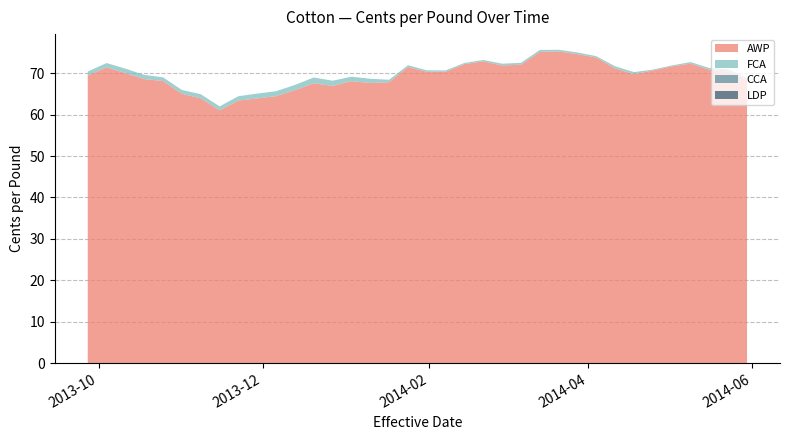

Reading left to right, extract all data points from this chart.

AWP: 2013-09-27=69.5	2013-10-04=71.5	2013-10-11=70.0	2013-10-18=68.6	2013-10-25=68.1	2013-11-01=65.0	2013-11-08=64.0	2013-11-15=61.0	2013-11-22=63.4	2013-11-29=63.9	2013-12-06=64.5	2013-12-13=65.9	2013-12-20=67.6	2013-12-27=67.0	2014-01-03=68.1	2014-01-10=67.7	2014-01-17=67.8	2014-01-24=71.5	2014-01-31=70.4	2014-02-07=70.4	2014-02-14=72.2	2014-02-21=72.9	2014-02-28=71.9	2014-03-07=72.1	2014-03-14=75.2	2014-03-21=75.3	2014-03-28=74.6	2014-04-04=73.8	2014-04-11=71.2	2014-04-18=69.8	2014-04-25=70.7	2014-05-02=71.7	2014-05-09=72.3	2014-05-16=70.9	2014-05-23=70.4	2014-05-30=68.3
FCA: 2013-09-27=1.0	2013-10-04=1.0	2013-10-11=1.1	2013-10-18=1.0	2013-10-25=0.9	2013-11-01=0.9	2013-11-08=1.0	2013-11-15=1.0	2013-11-22=1.0	2013-11-29=1.2	2013-12-06=1.2	2013-12-13=1.3	2013-12-20=1.4	2013-12-27=1.2	2014-01-03=1.1	2014-01-10=1.0	2014-01-17=0.6	2014-01-24=0.4	2014-01-31=0.4	2014-02-07=0.3	2014-02-14=0.3	2014-02-21=0.3	2014-02-28=0.4	2014-03-07=0.5	2014-03-14=0.5	2014-03-21=0.4	2014-03-28=0.4	2014-04-04=0.3	2014-04-11=0.5	2014-04-18=0.5	2014-04-25=0.2	2014-05-02=0.2	2014-05-09=0.4	2014-05-16=0.4	2014-05-23=0.6	2014-05-30=0.6
CCA: 2013-09-27=0.0	2013-10-04=0.0	2013-10-11=0.0	2013-10-18=0.0	2013-10-25=0.0	2013-11-01=0.0	2013-11-08=0.0	2013-11-15=0.0	2013-11-22=0.0	2013-11-29=0.0	2013-12-06=0.0	2013-12-13=0.0	2013-12-20=0.0	2013-12-27=0.0	2014-01-03=0.0	2014-01-10=0.0	2014-01-17=0.0	2014-01-24=0.0	2014-01-31=0.0	2014-02-07=0.0	2014-02-14=0.0	2014-02-21=0.0	2014-02-28=0.0	2014-03-07=0.0	2014-03-14=0.0	2014-03-21=0.0	2014-03-28=0.0	2014-04-04=0.0	2014-04-11=0.0	2014-04-18=0.0	2014-04-25=0.0	2014-05-02=0.0	2014-05-09=0.0	2014-05-16=0.0	2014-05-23=0.0	2014-05-30=0.0
LDP: 2013-09-27=0.0	2013-10-04=0.0	2013-10-11=0.0	2013-10-18=0.0	2013-10-25=0.0	2013-11-01=0.0	2013-11-08=0.0	2013-11-15=0.0	2013-11-22=0.0	2013-11-29=0.0	2013-12-06=0.0	2013-12-13=0.0	2013-12-20=0.0	2013-12-27=0.0	2014-01-03=0.0	2014-01-10=0.0	2014-01-17=0.0	2014-01-24=0.0	2014-01-31=0.0	2014-02-07=0.0	2014-02-14=0.0	2014-02-21=0.0	2014-02-28=0.0	2014-03-07=0.0	2014-03-14=0.0	2014-03-21=0.0	2014-03-28=0.0	2014-04-04=0.0	2014-04-11=0.0	2014-04-18=0.0	2014-04-25=0.0	2014-05-02=0.0	2014-05-09=0.0	2014-05-16=0.0	2014-05-23=0.0	2014-05-30=0.0